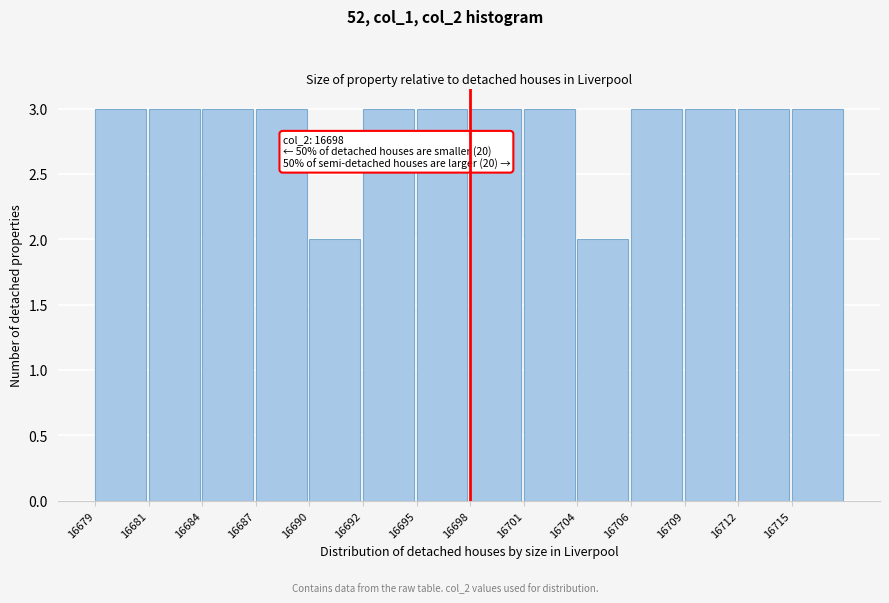

Reading left to right, extract all data points from this chart.

16679=3	16681=3	16684=3	16687=3	16690=2	16692=3	16695=3	16698=3	16701=3	16704=2	16706=3	16709=3	16712=3	16715=3